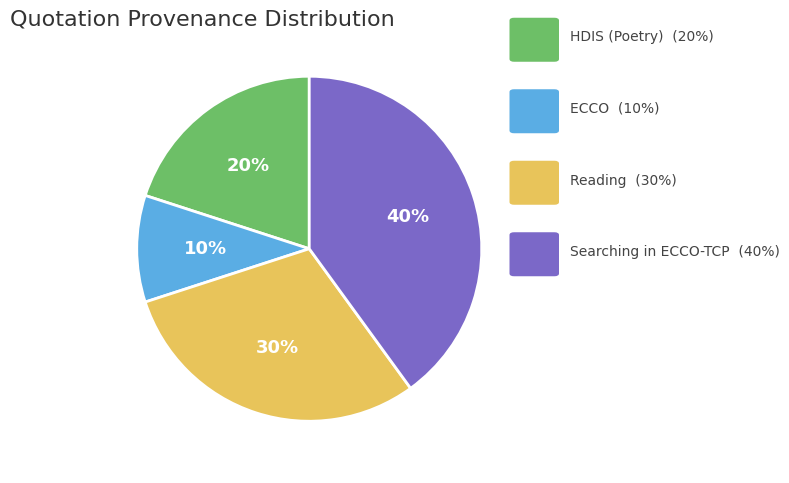

To the nearest percent, what is the average slice percentage?

25%